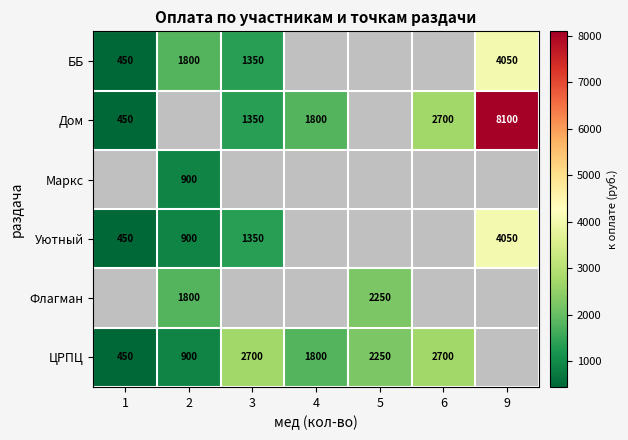

True or false: ББ has a value of 782.3 at 2.

False